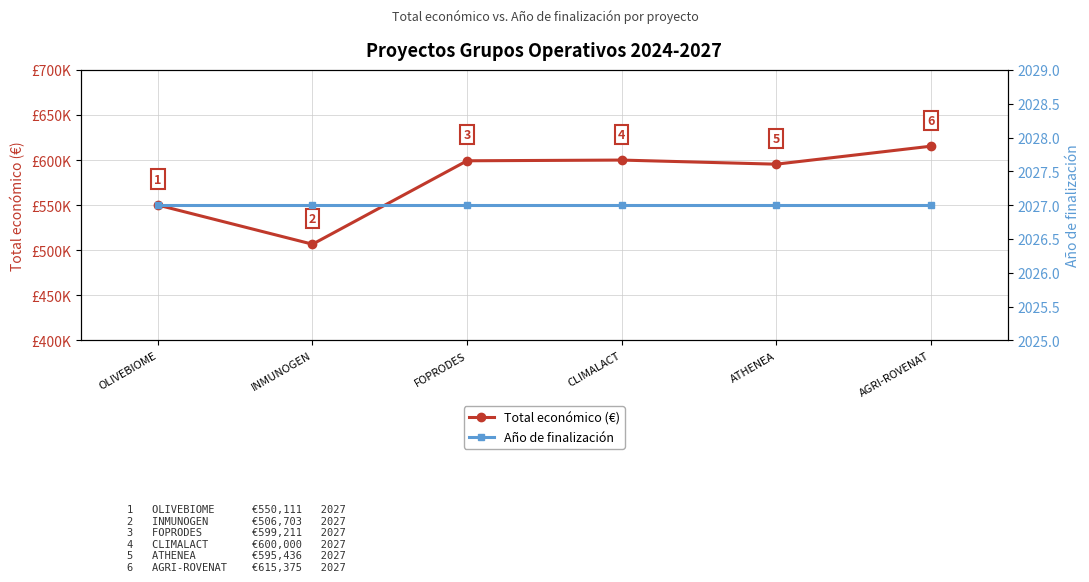

At which label does Total económico (€) first exceed 599211?

CLIMALACT